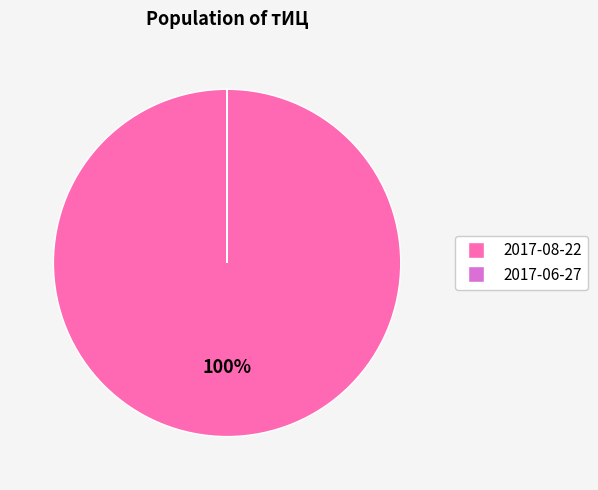

Is there a majority slice in this chart?

Yes